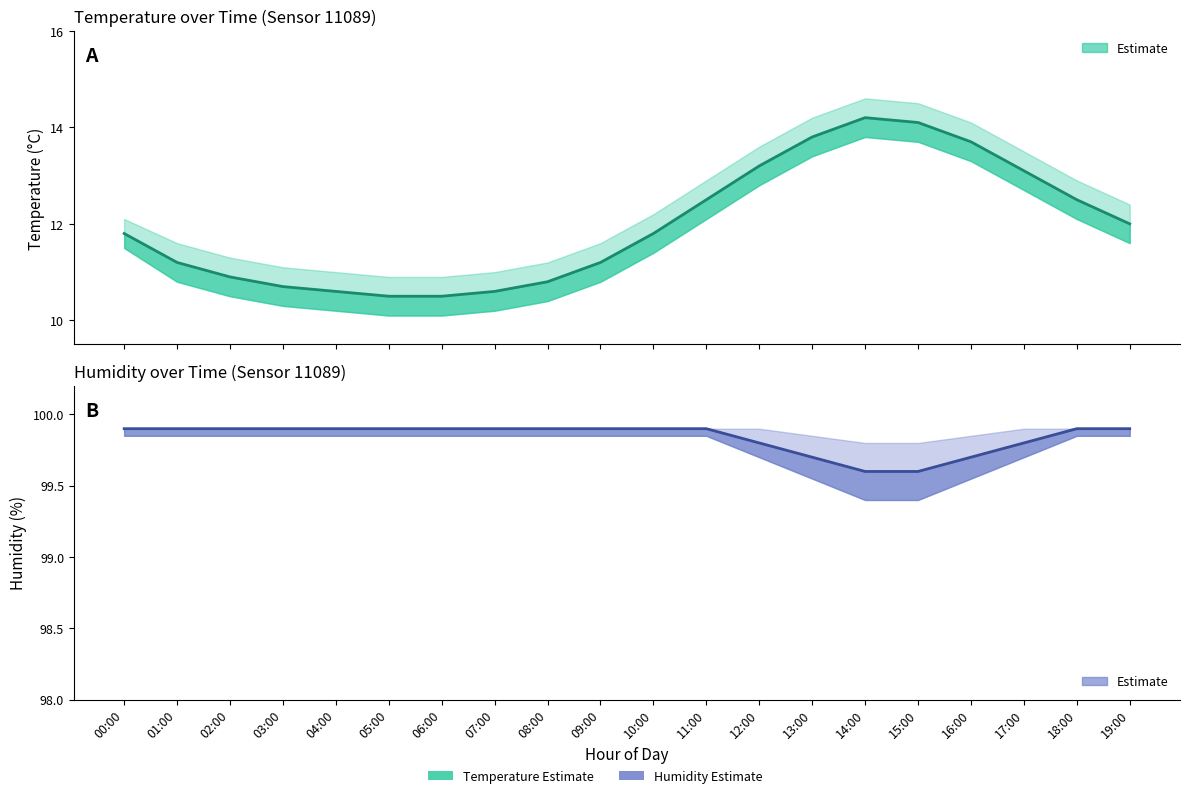

True or false: temperature has a value of 10.9 at 02:00.

True